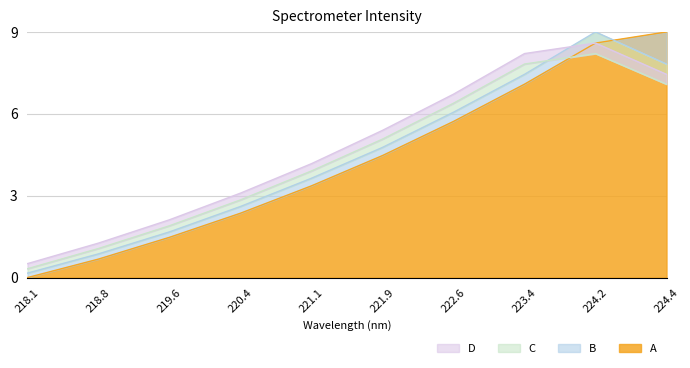

At which label does A first exceed 4?

221.9